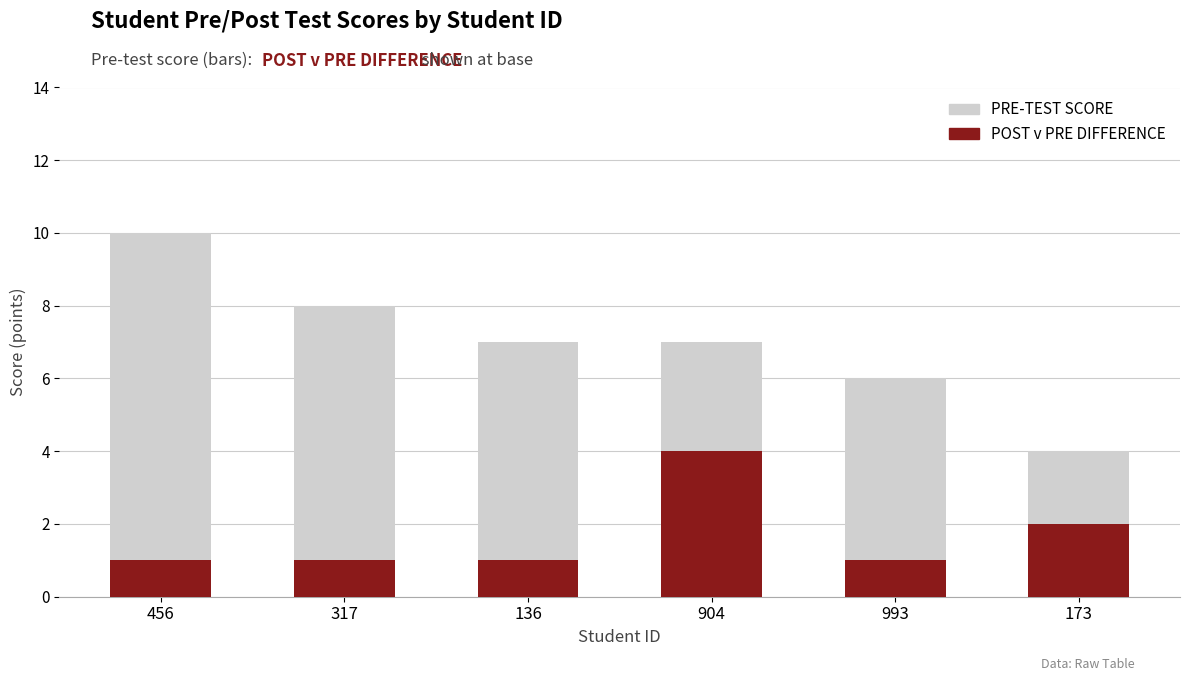

List the series in order of their overall mean, lowest first.

POST v PRE DIFFERENCE, PRE-TEST SCORE